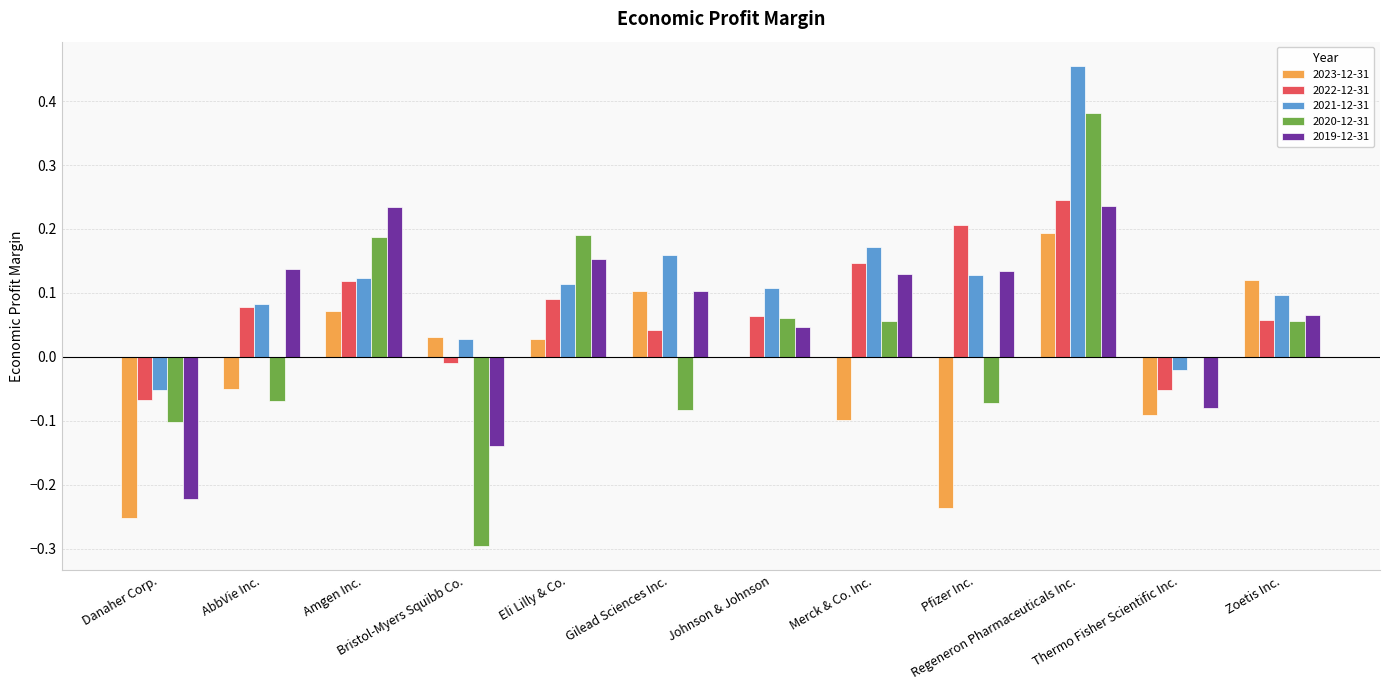

What is the sum of all 2020-12-31 values?

0.3